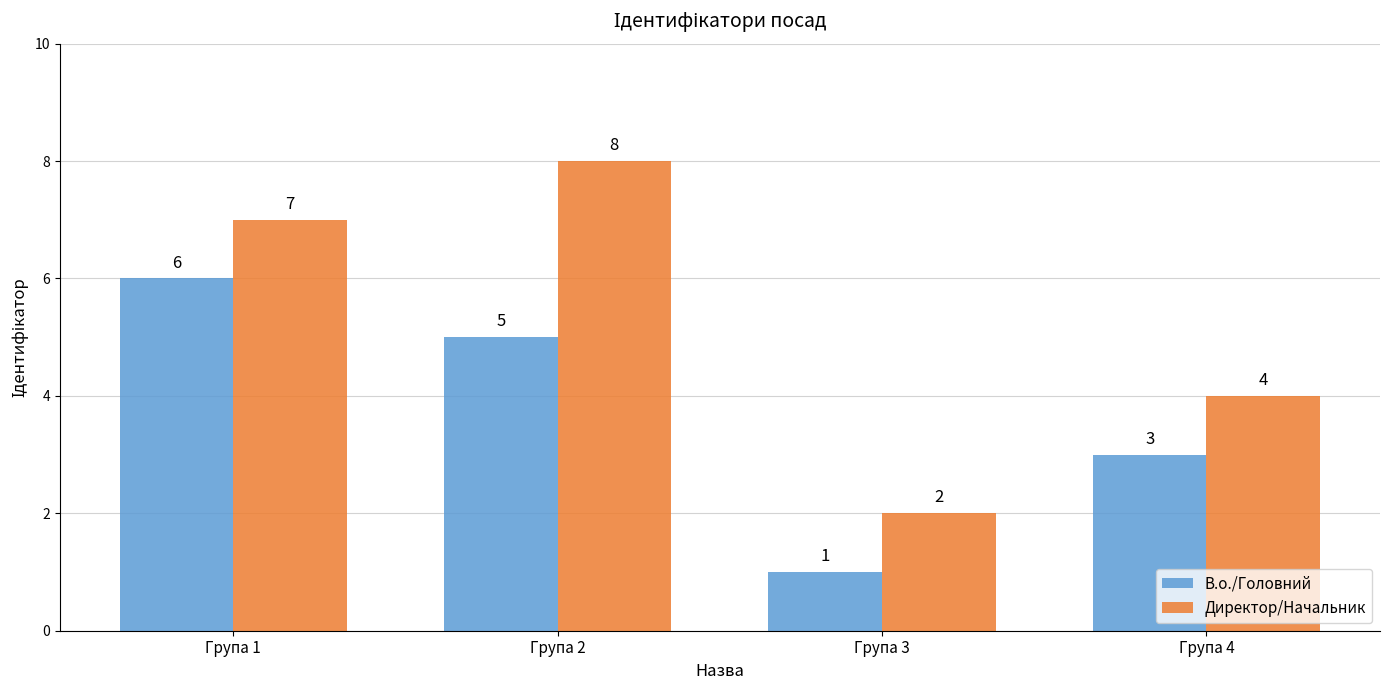

What is the value of the В.о./Головний bar at the 1st from the left?

6